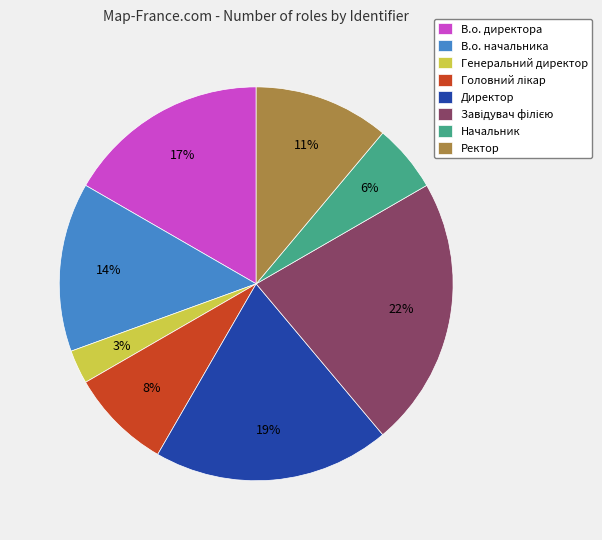

Which has a higher value, Директор or В.о. начальника?

Директор